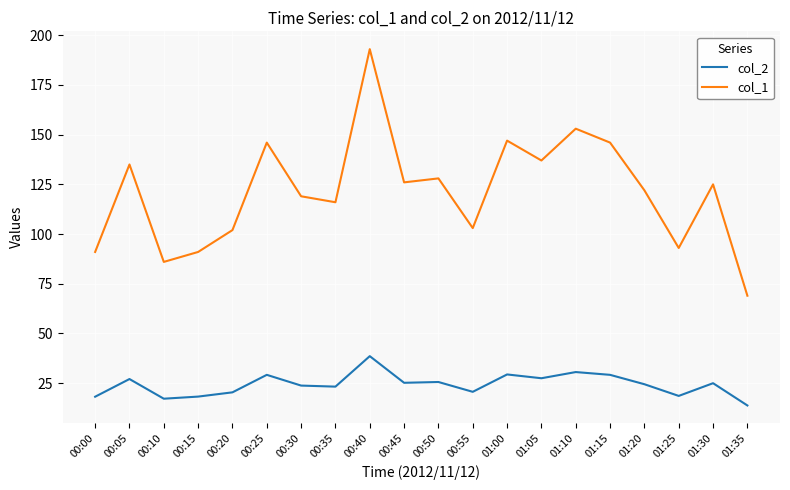

True or false: col_2 has more than 0 points higher than both neighbors.

True